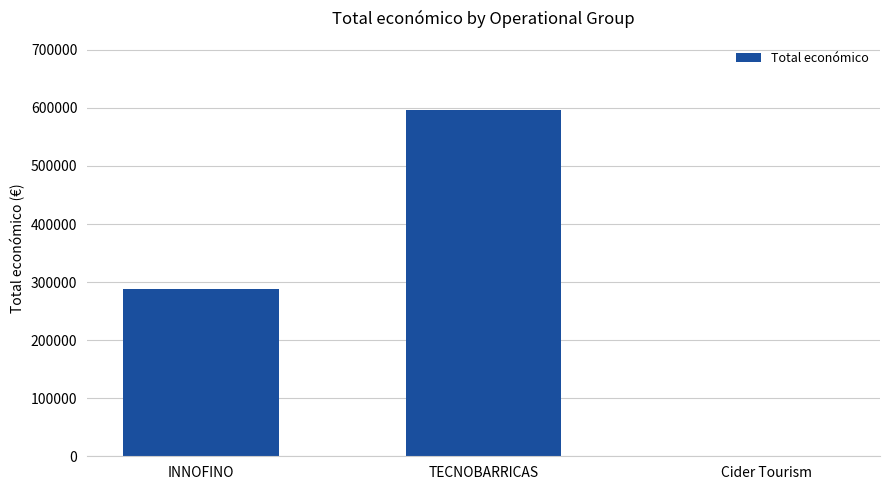

What is the sum of all values?

883977